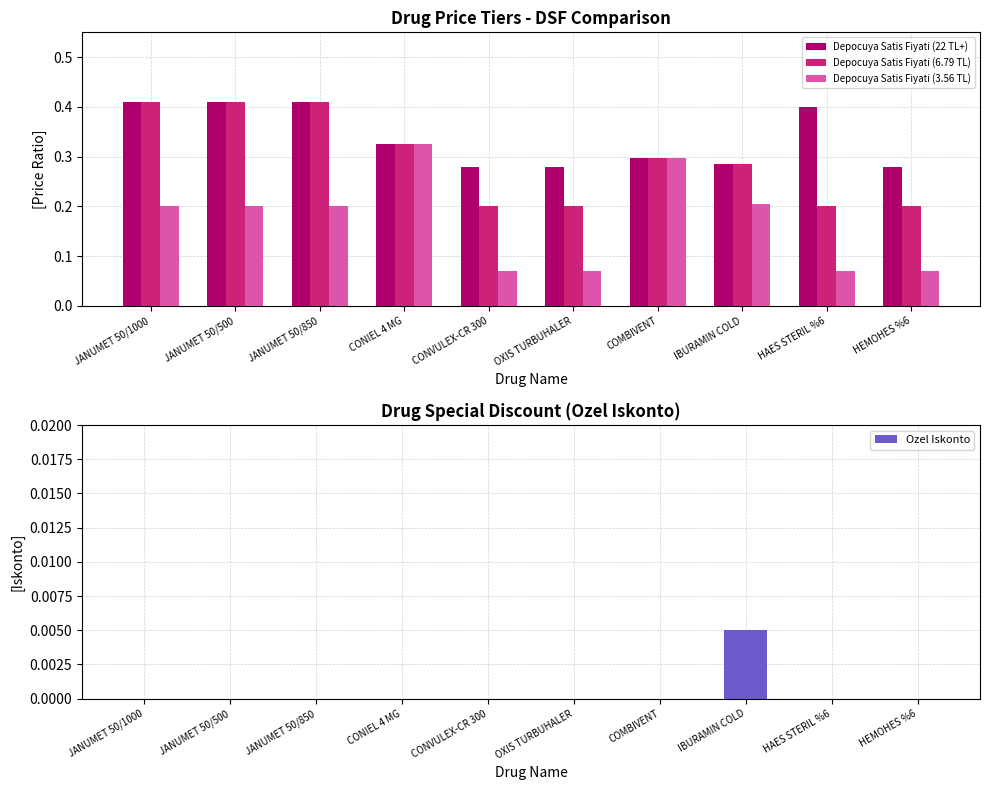

Reading left to right, transcribe all the data shown in this chart.

Depocuya Satis Fiyati (22 TL+): JANUMET 50/1000=0.4	JANUMET 50/500=0.4	JANUMET 50/850=0.4	CONIEL 4 MG=0.3	CONVULEX-CR 300=0.3	OXIS TURBUHALER=0.3	COMBIVENT=0.3	IBURAMIN COLD=0.3	HAES STERIL %6=0.4	HEMOHES %6=0.3
Depocuya Satis Fiyati (6.79 TL): JANUMET 50/1000=0.4	JANUMET 50/500=0.4	JANUMET 50/850=0.4	CONIEL 4 MG=0.3	CONVULEX-CR 300=0.2	OXIS TURBUHALER=0.2	COMBIVENT=0.3	IBURAMIN COLD=0.3	HAES STERIL %6=0.2	HEMOHES %6=0.2
Depocuya Satis Fiyati (3.56 TL): JANUMET 50/1000=0.2	JANUMET 50/500=0.2	JANUMET 50/850=0.2	CONIEL 4 MG=0.3	CONVULEX-CR 300=0.1	OXIS TURBUHALER=0.1	COMBIVENT=0.3	IBURAMIN COLD=0.2	HAES STERIL %6=0.1	HEMOHES %6=0.1
Ozel Iskonto: JANUMET 50/1000=0.0	JANUMET 50/500=0.0	JANUMET 50/850=0.0	CONIEL 4 MG=0.0	CONVULEX-CR 300=0.0	OXIS TURBUHALER=0.0	COMBIVENT=0.0	IBURAMIN COLD=0.0	HAES STERIL %6=0.0	HEMOHES %6=0.0